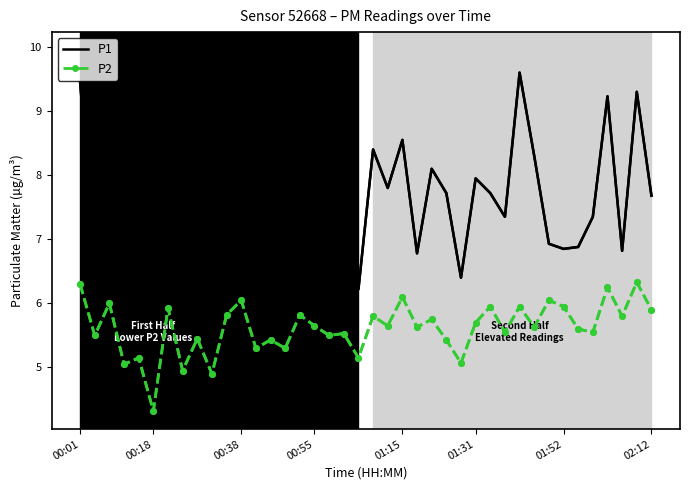

What is the minimum value shown in the chart?

4.3